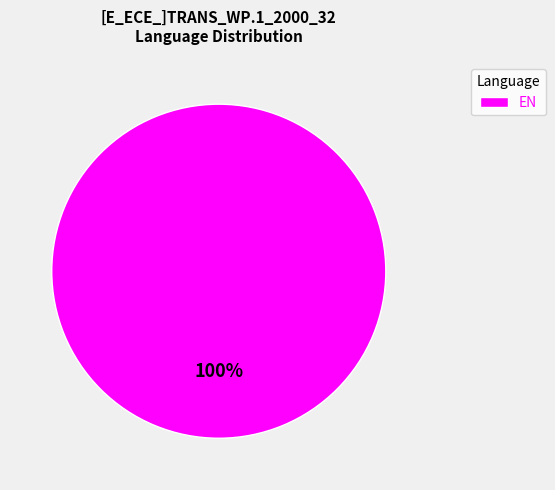

Count the number of slices in the pie.

1